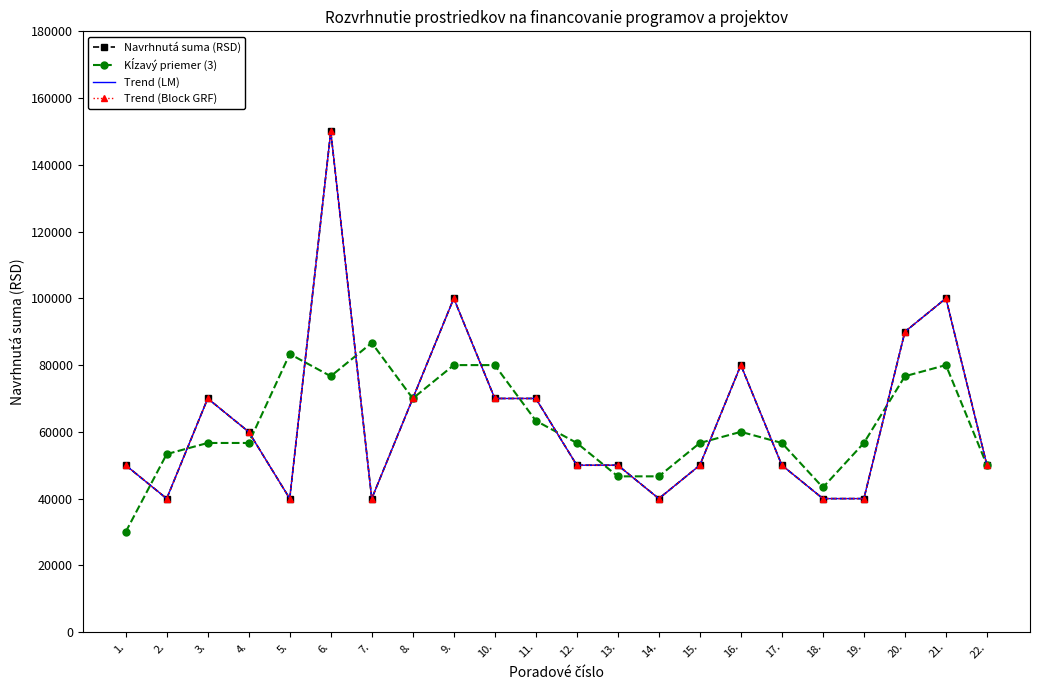

What are all the series names shown in the legend?

Navrhnutá suma (RSD), Kĺzavý priemer (3), Trend (LM), Trend (Block GRF)